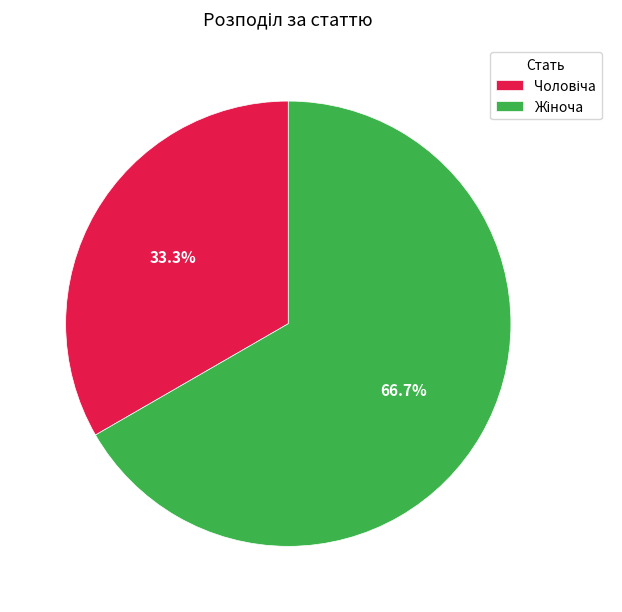

What percentage is the Чоловіча slice, to the nearest percent?

33%